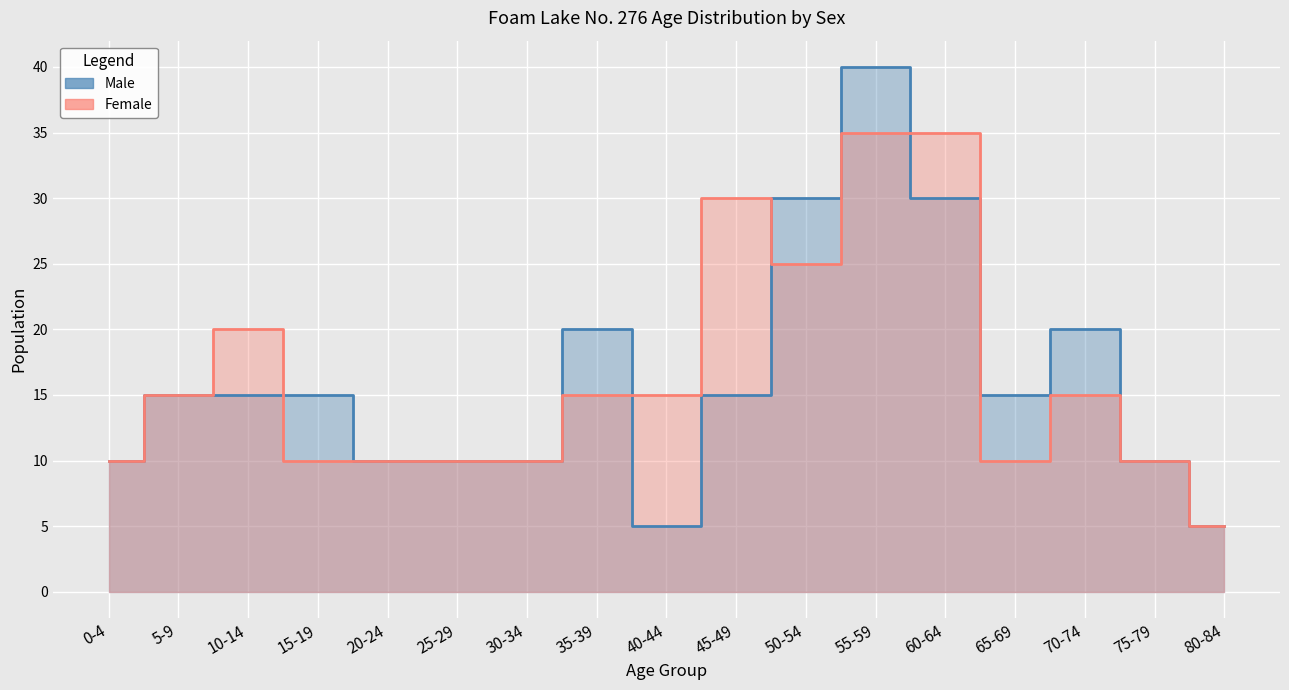

Is the value of Female at 60-64 greater than the value of Male at 55-59?

No